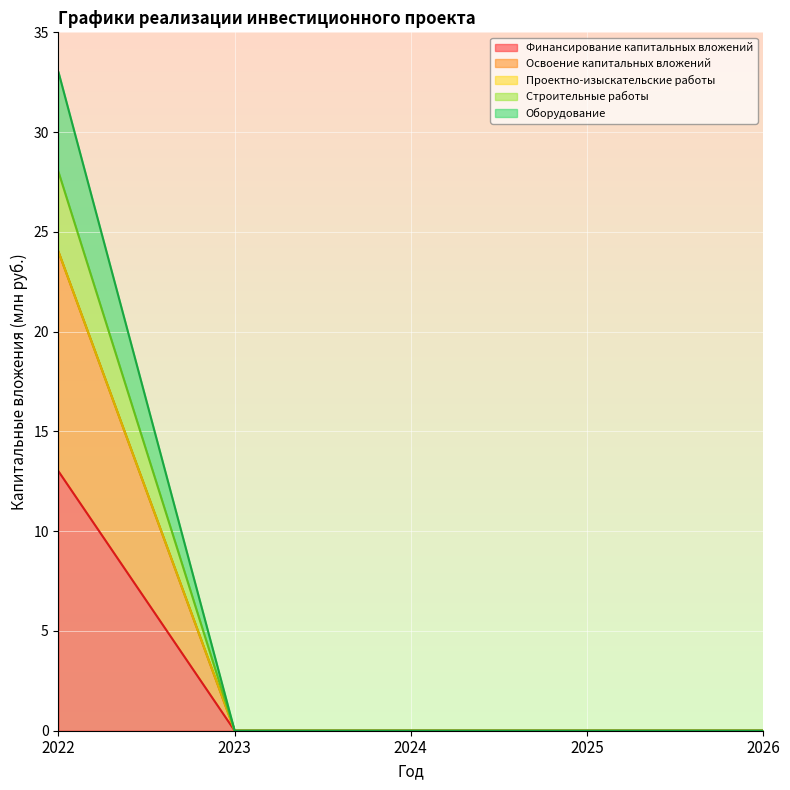

True or false: Оборудование has a value of 15 at 2024.

False